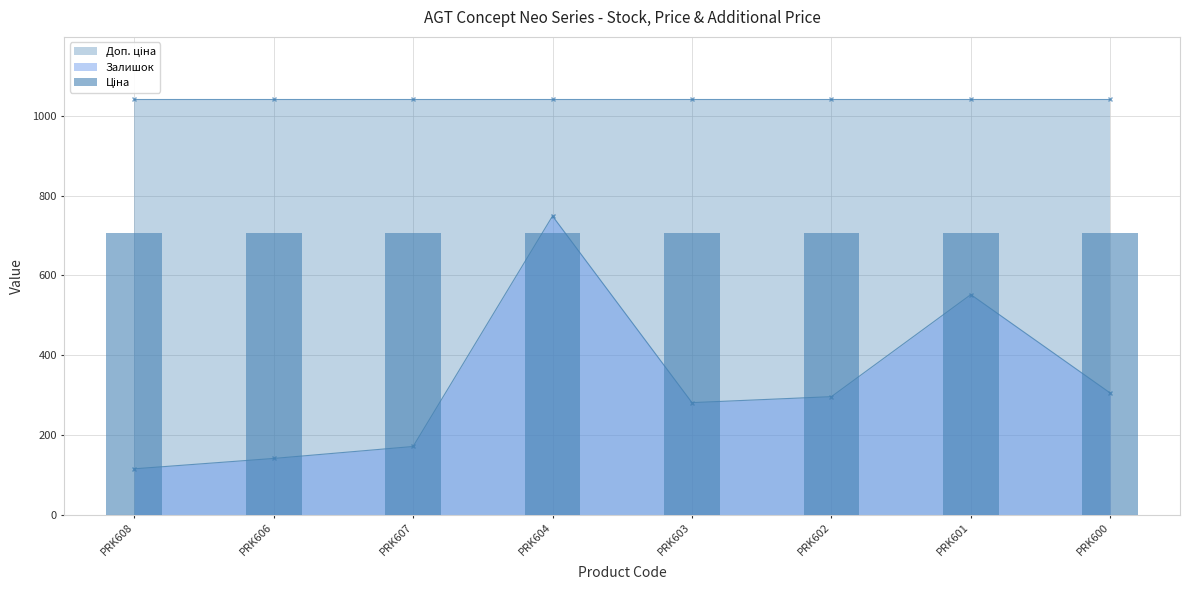

Rank the series by their average value, from highest to lowest.

Доп. ціна, Ціна, Залишок